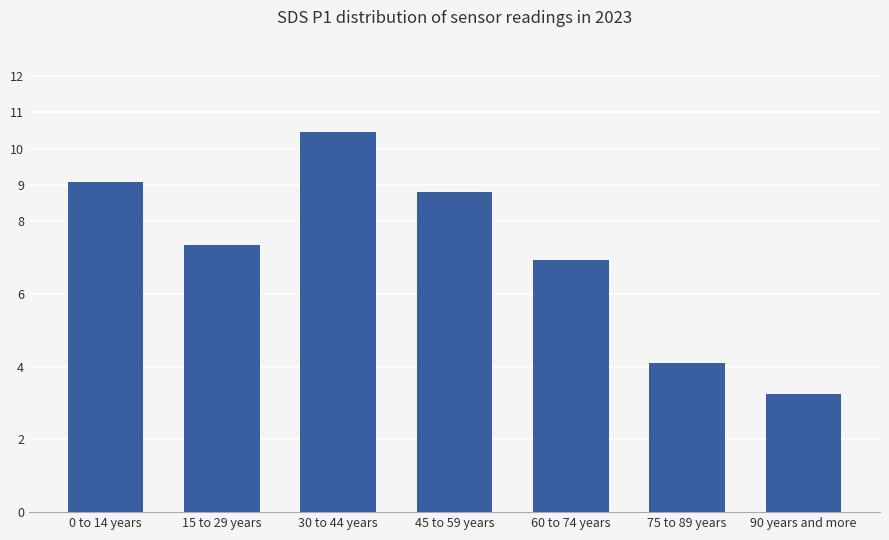

What is the label of the 1st bar from the right?

90 years and more